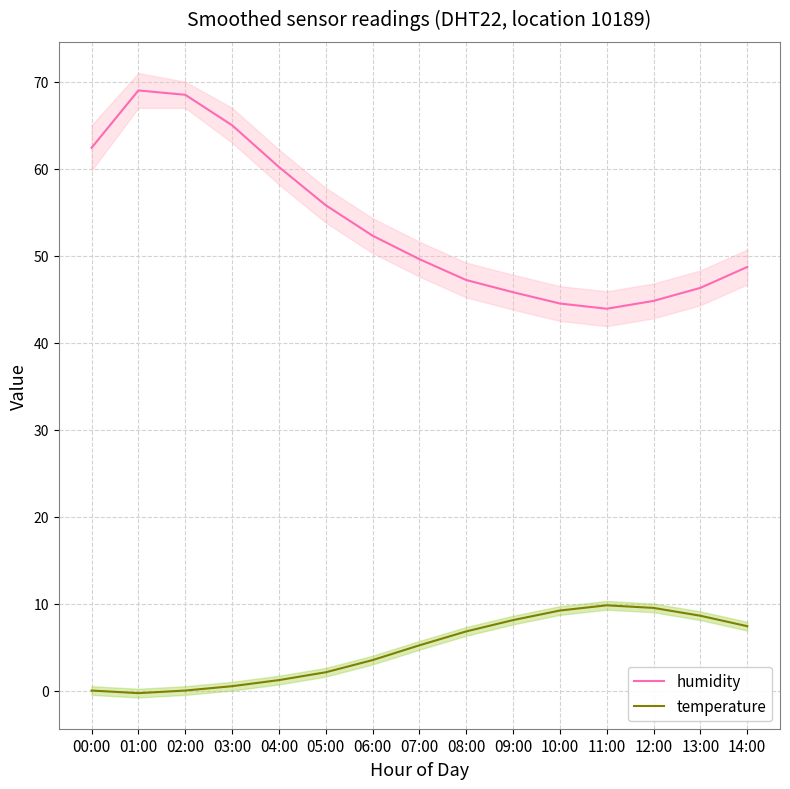

What are all the series names shown in the legend?

humidity, temperature